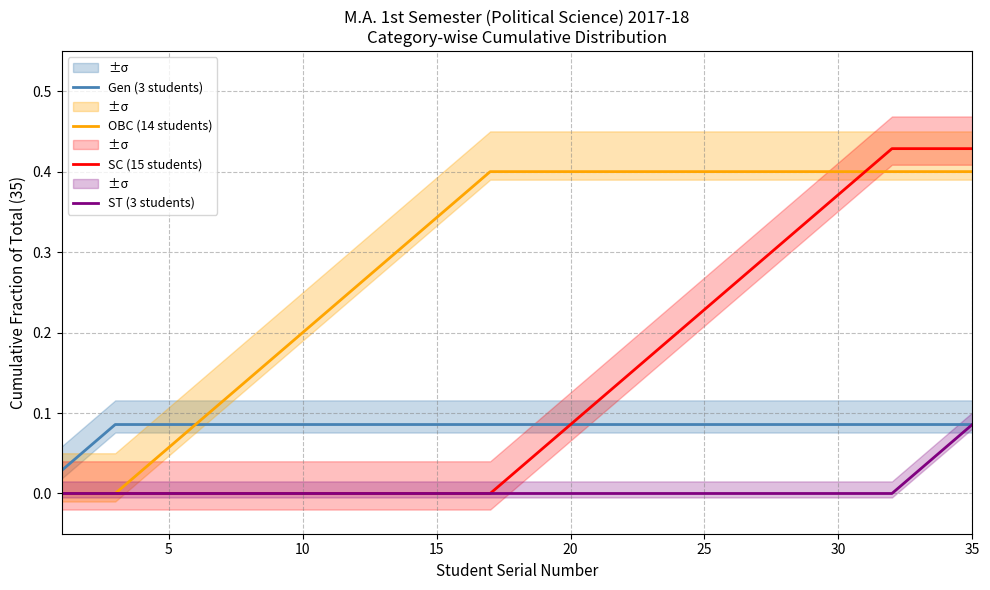

The value of SC (15 students) at 15 is 0.0. True or false?

True